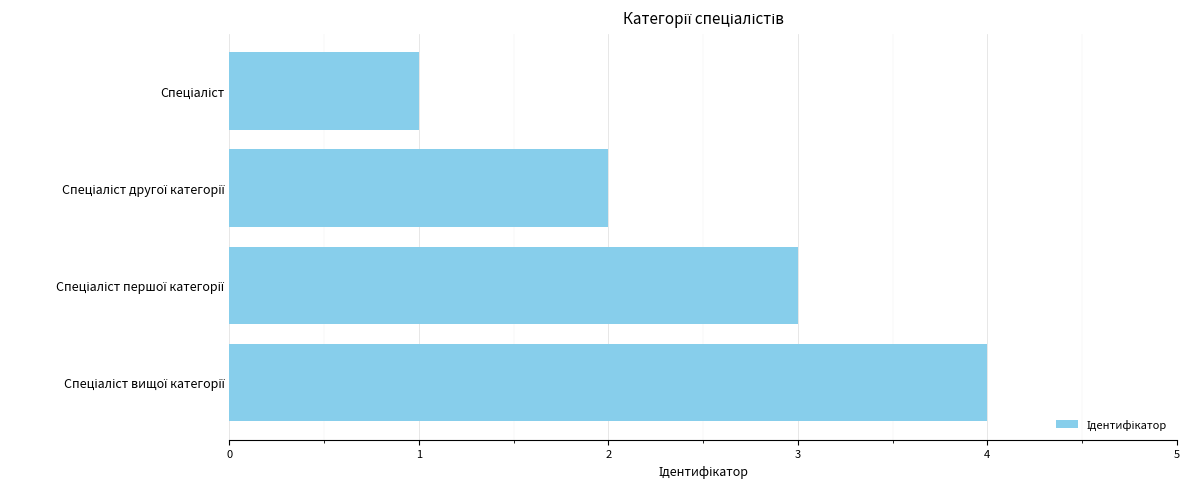

How many distinct data groups are displayed?

1